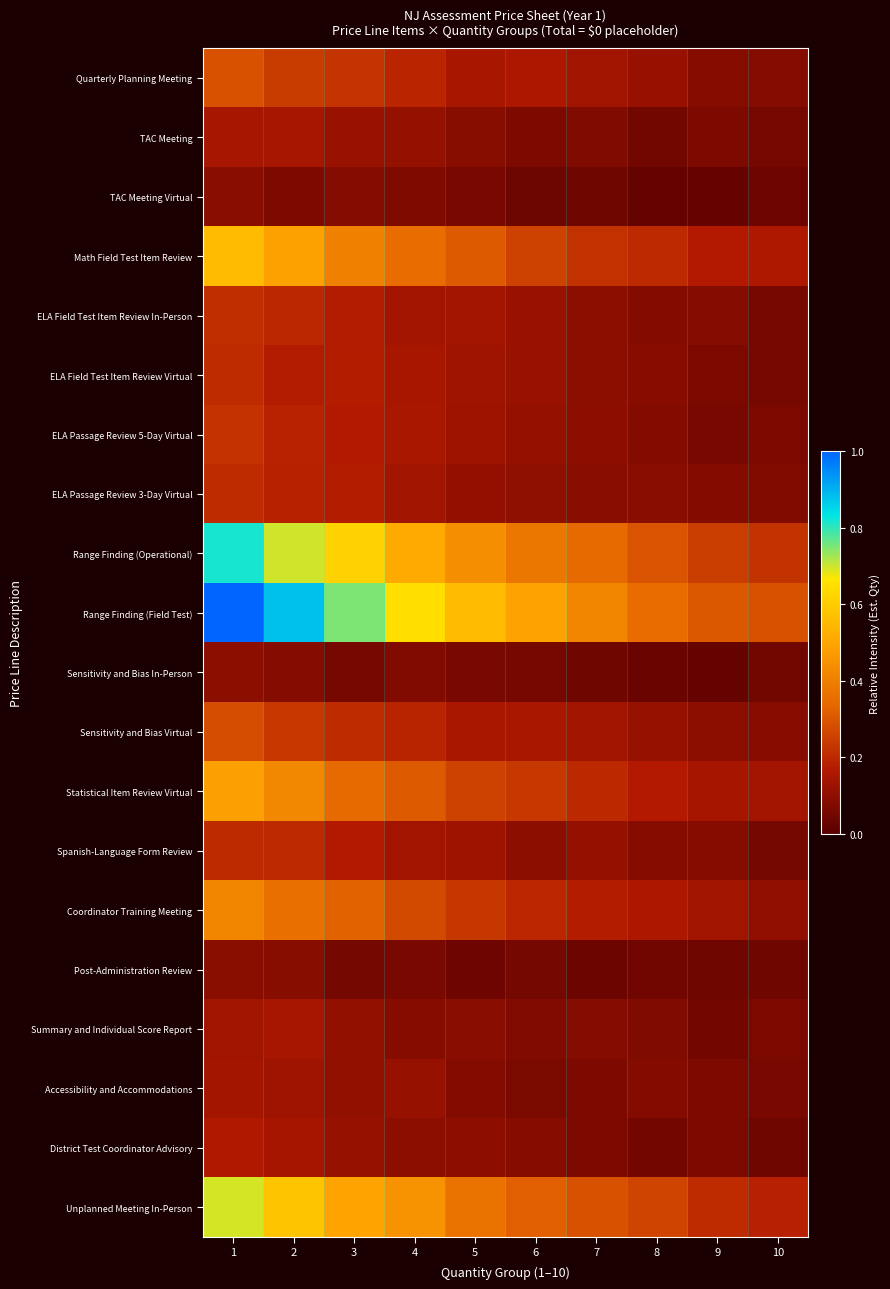

What is the spread (max minus min) of values at 5?

0.5